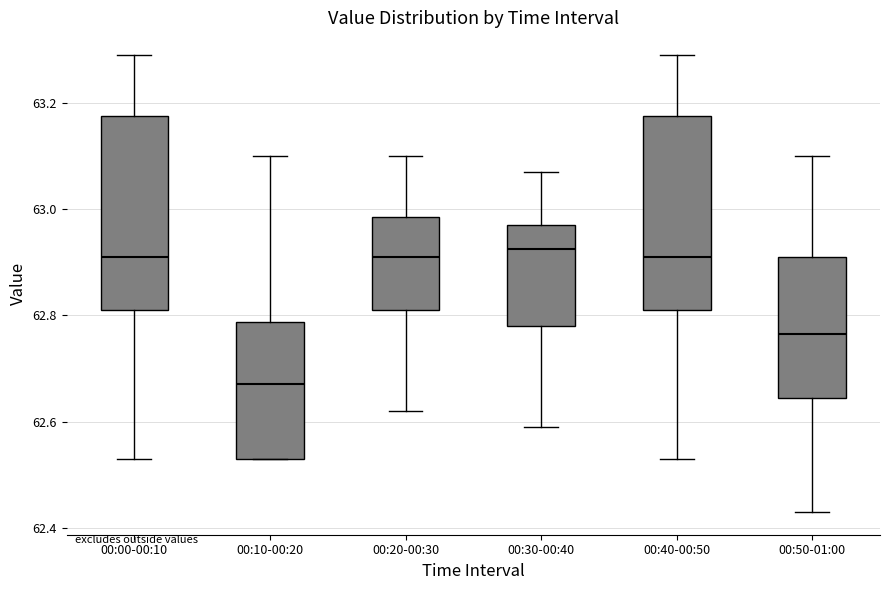

Where does the upper whisker of the box for 00:10-00:20 end on the y-axis? The values are not printed on the chart, so give them approximately, as read against the axis.

63.10